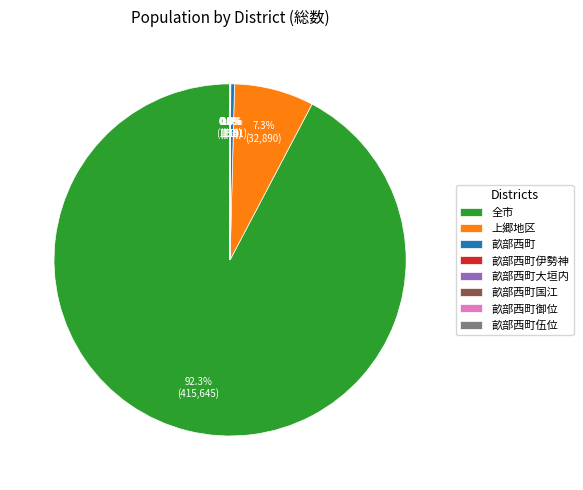

Is the sum of 畝部西町 and 上郷地区 greater than half?

No